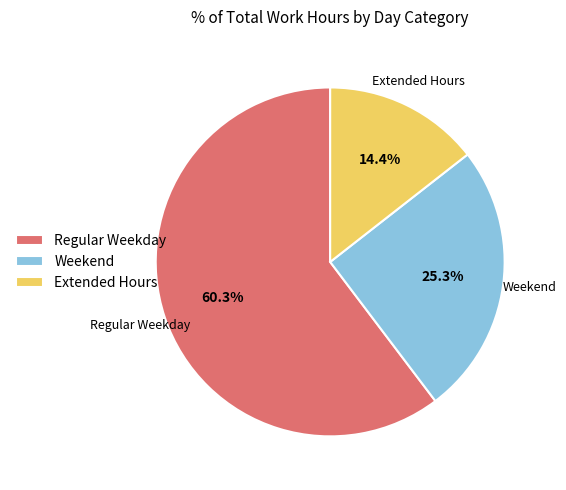

Which slice represents more than half of the pie?

Regular Weekday